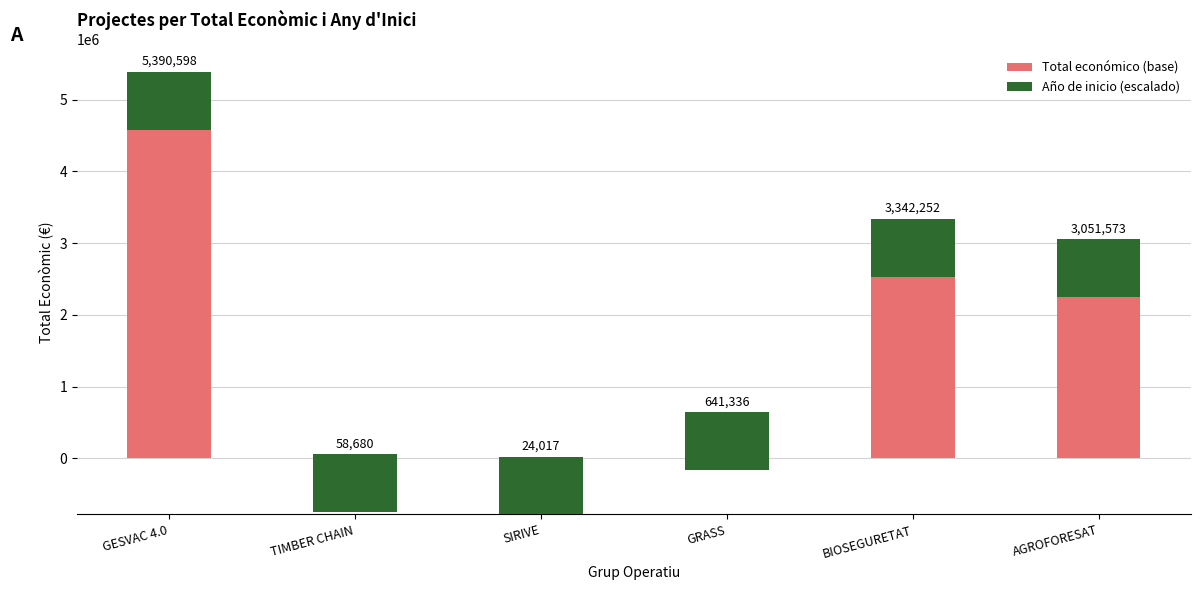

What are all the series names shown in the legend?

Total económico (base), Año de inicio (escalado)